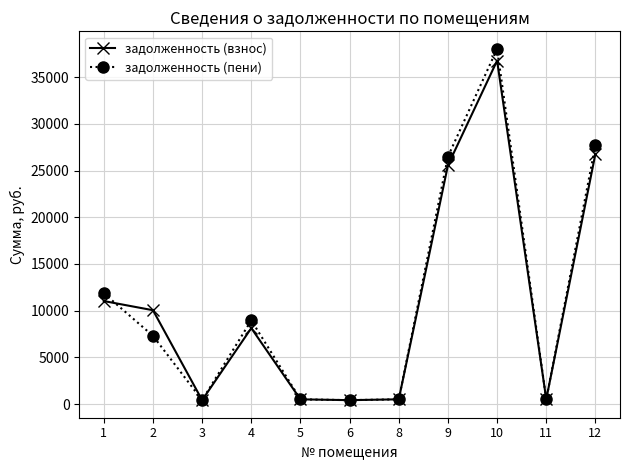

What is the maximum value for задолженность (взнос)?

36759.3